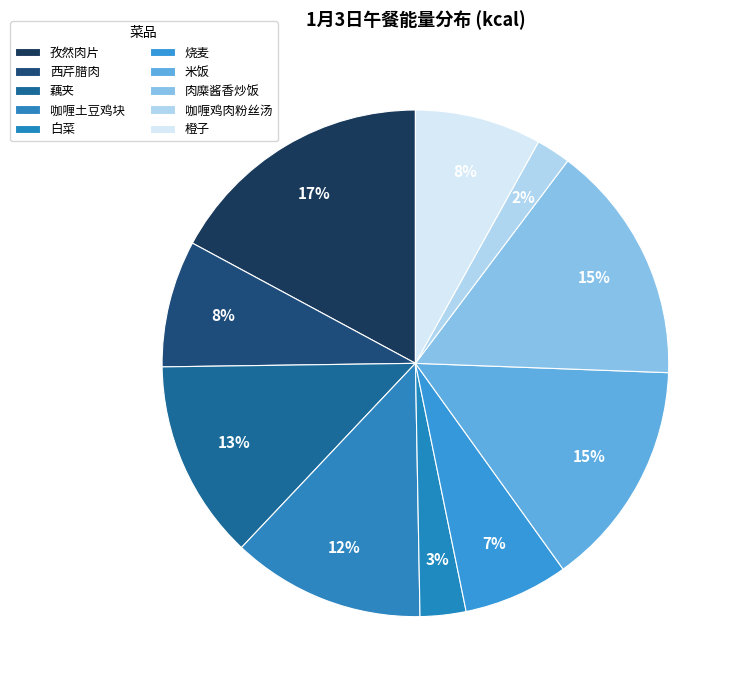

How many slices are in this pie chart?

10